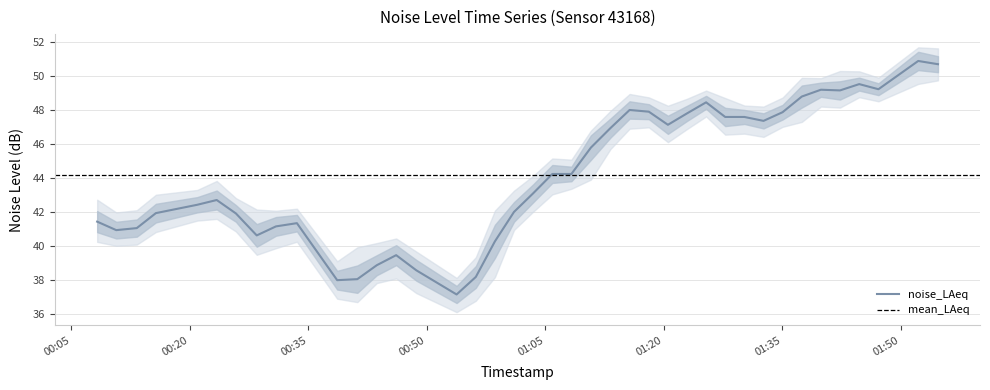

What is the greatest value displayed?

51.7